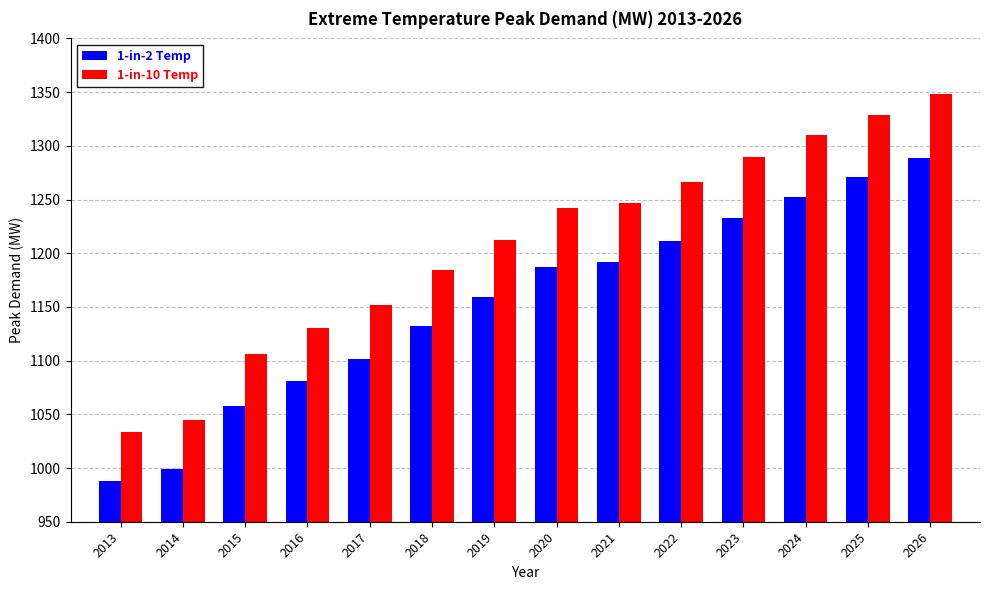

True or false: 1-in-10 Temp has a value of 1507.0 at 2013.

False